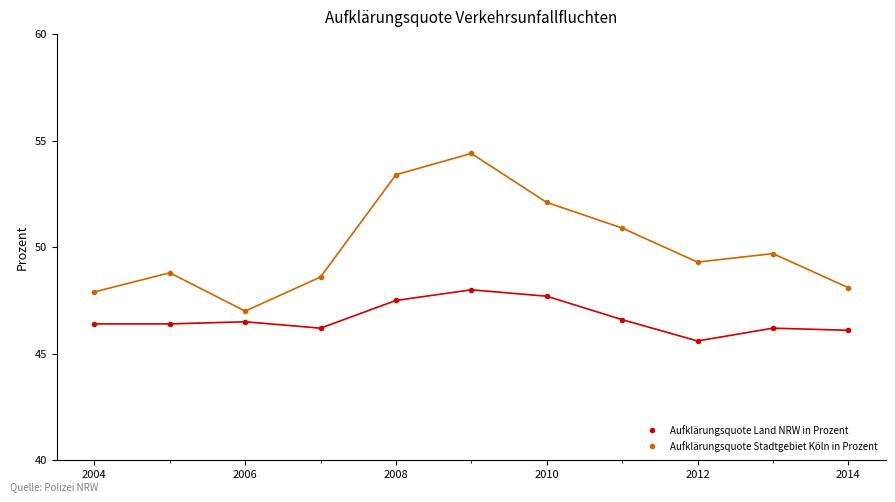

True or false: Aufklärungsquote Land NRW in Prozent and Aufklärungsquote Stadtgebiet Köln in Prozent cross at least once.

False